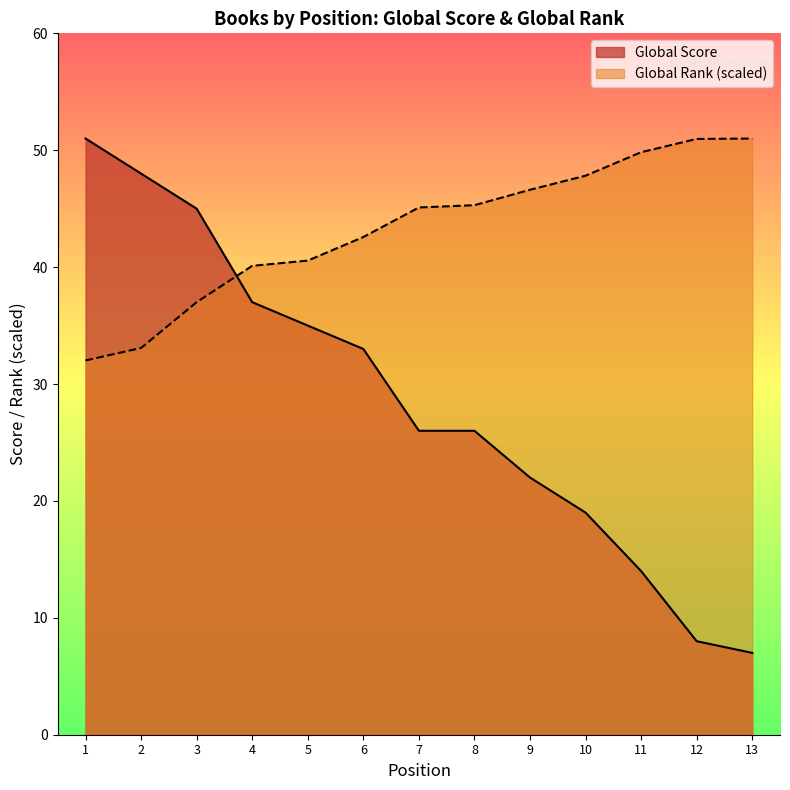

List the labels in order of Global Score value, largest first.

1, 2, 3, 4, 5, 6, 7, 8, 9, 10, 11, 12, 13